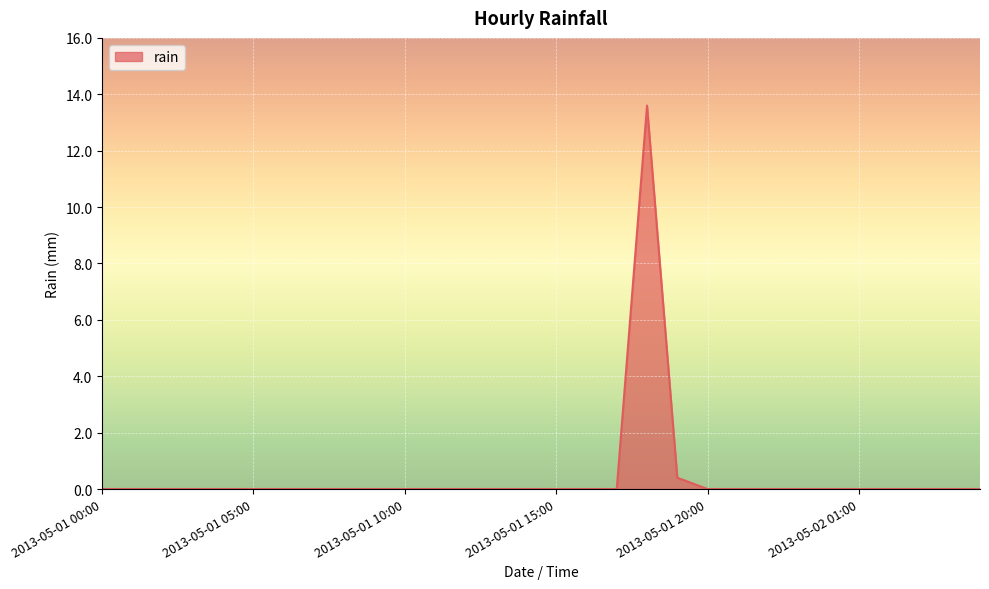

What is the greatest value displayed?

13.6